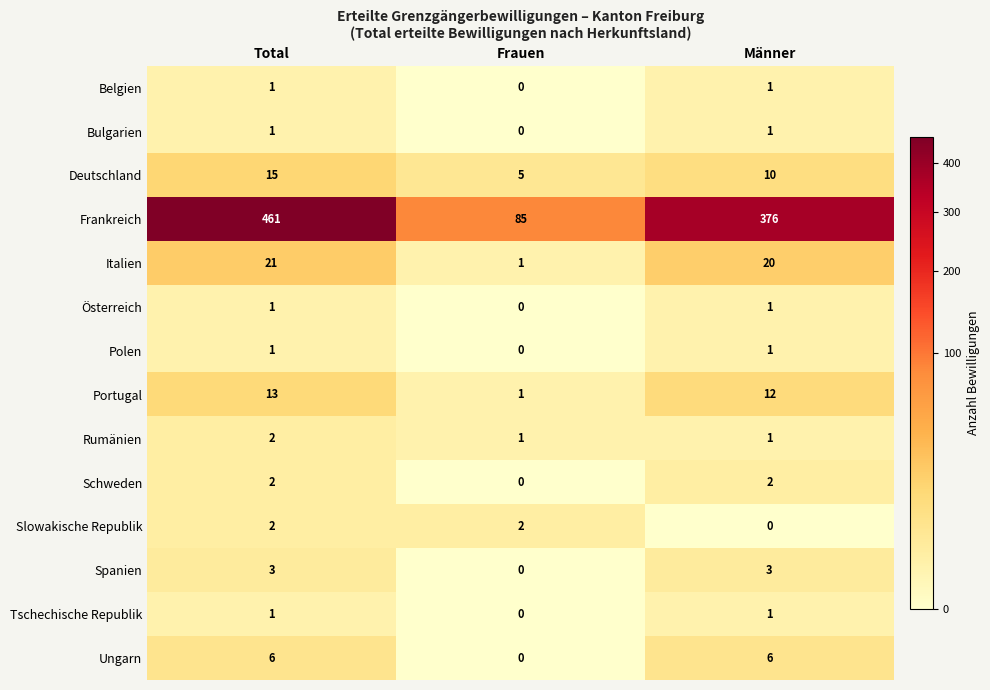

Which series has the largest total across all categories?

Frankreich